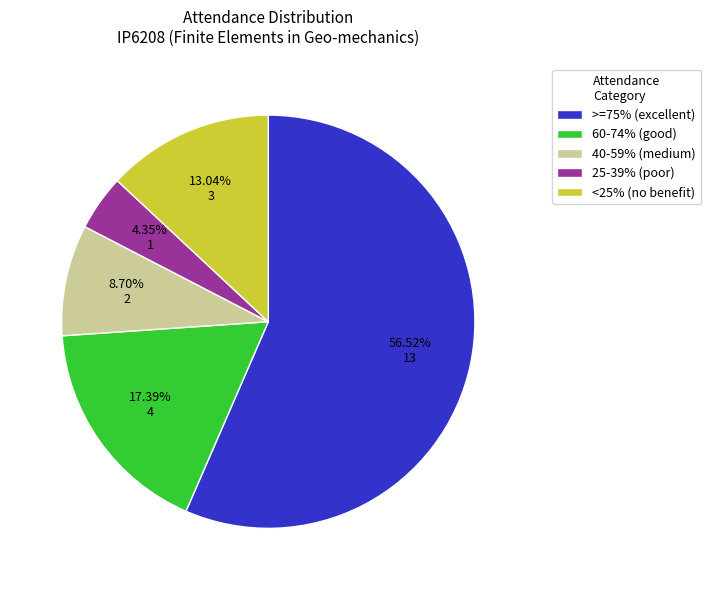

Approximately how many times larger is the value at 60-74% (good) compared to 25-39% (poor)?

4.0